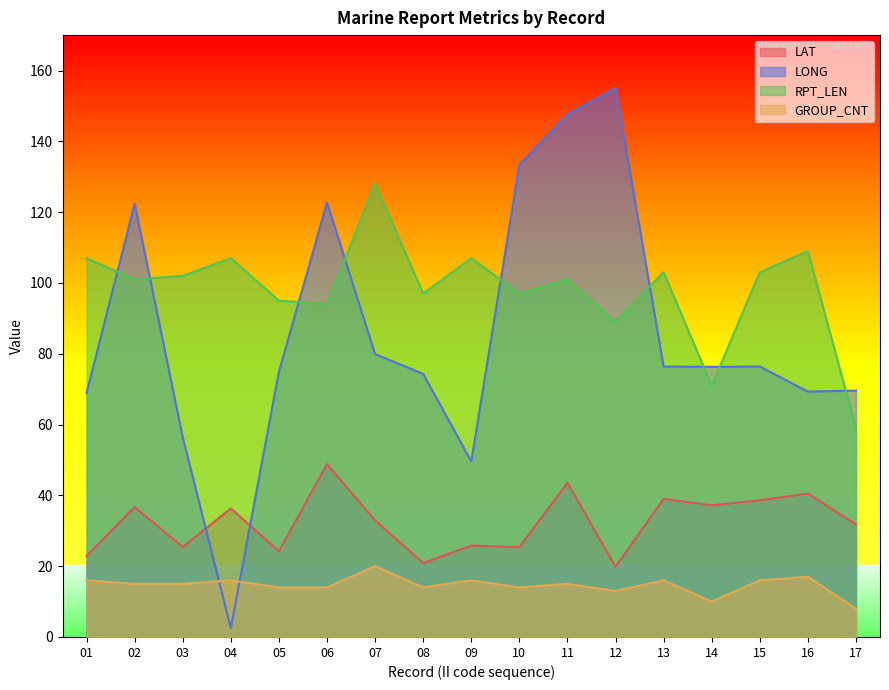

After their last crossing, which series has the higher values: LONG or RPT_LEN?

LONG